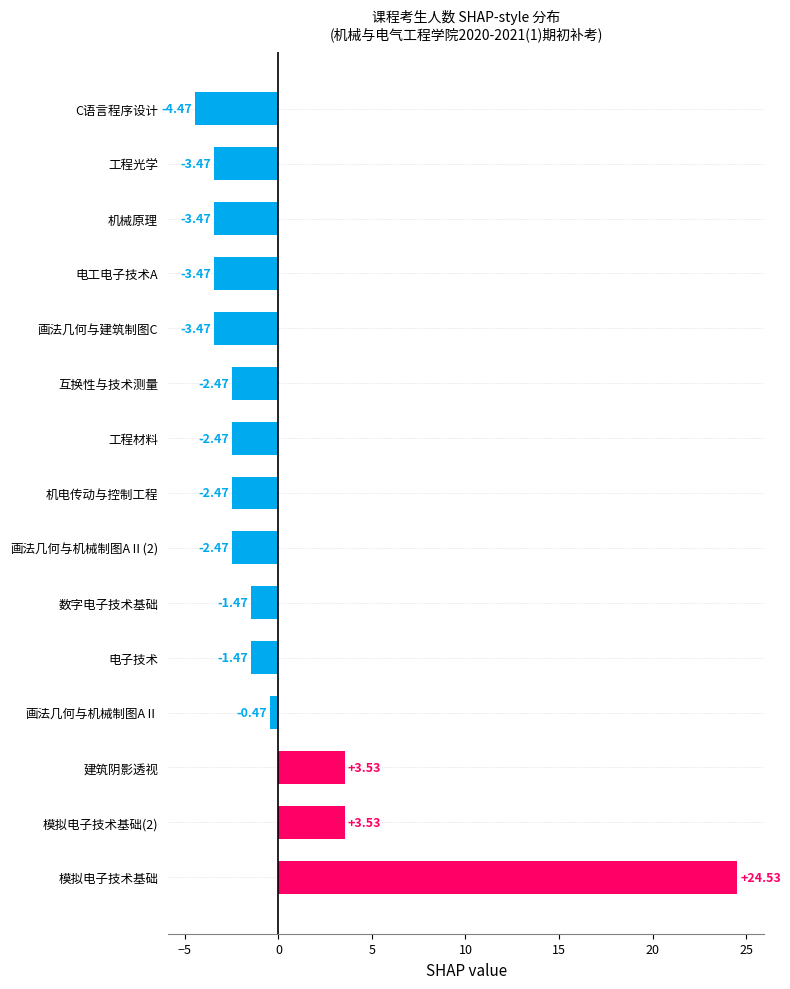

What is the difference between the maximum and minimum values?

29.0